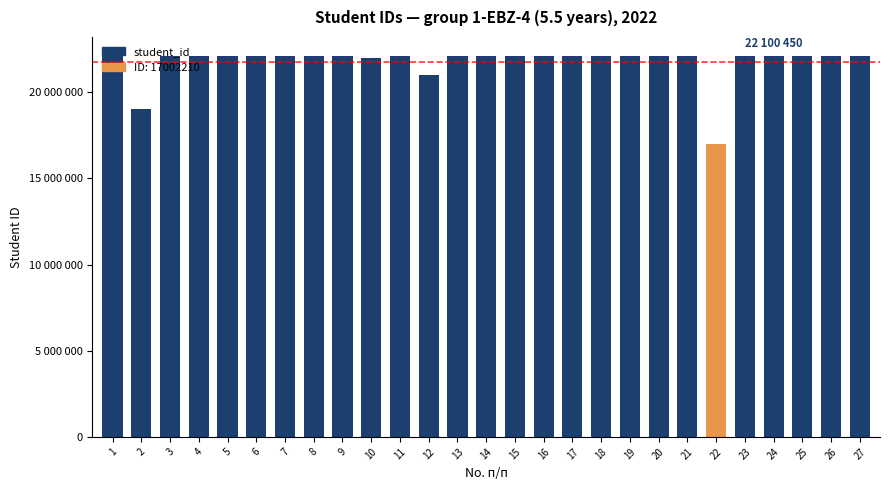

Between 26 and 13, which is larger?

26